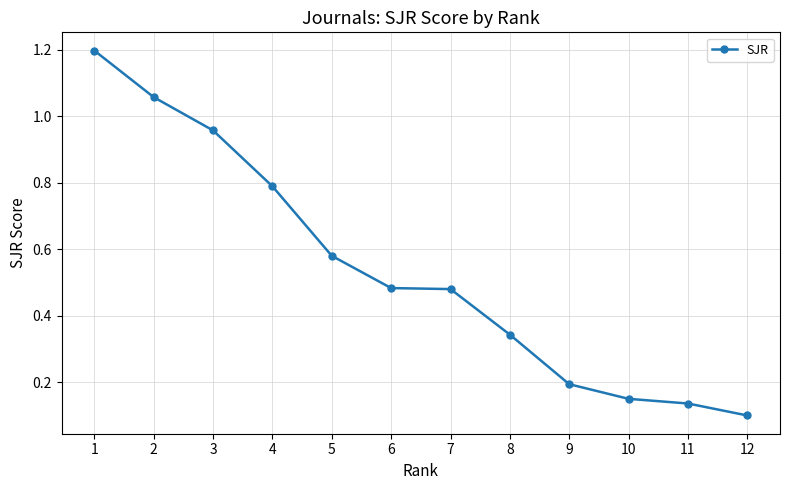

What is the sum of the values at 7 and 3?

1.4